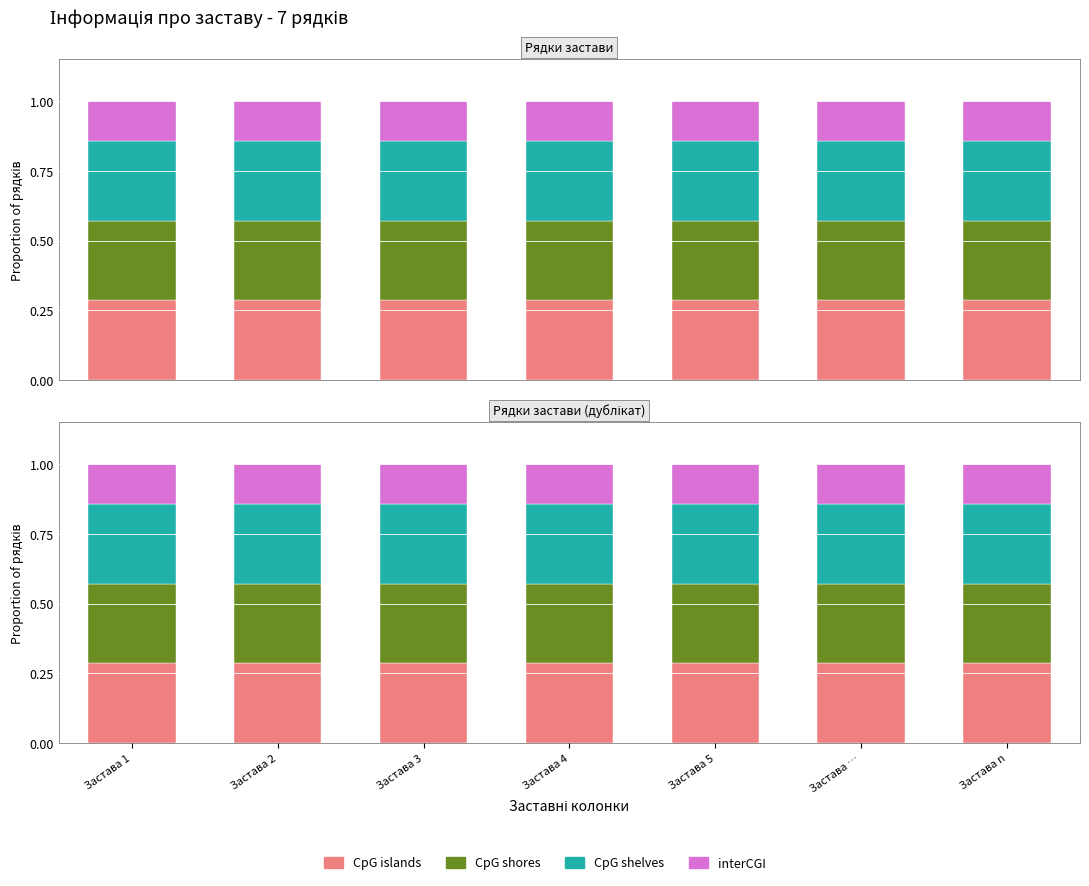

What is the label of the 4th bar from the right?

Застава 4